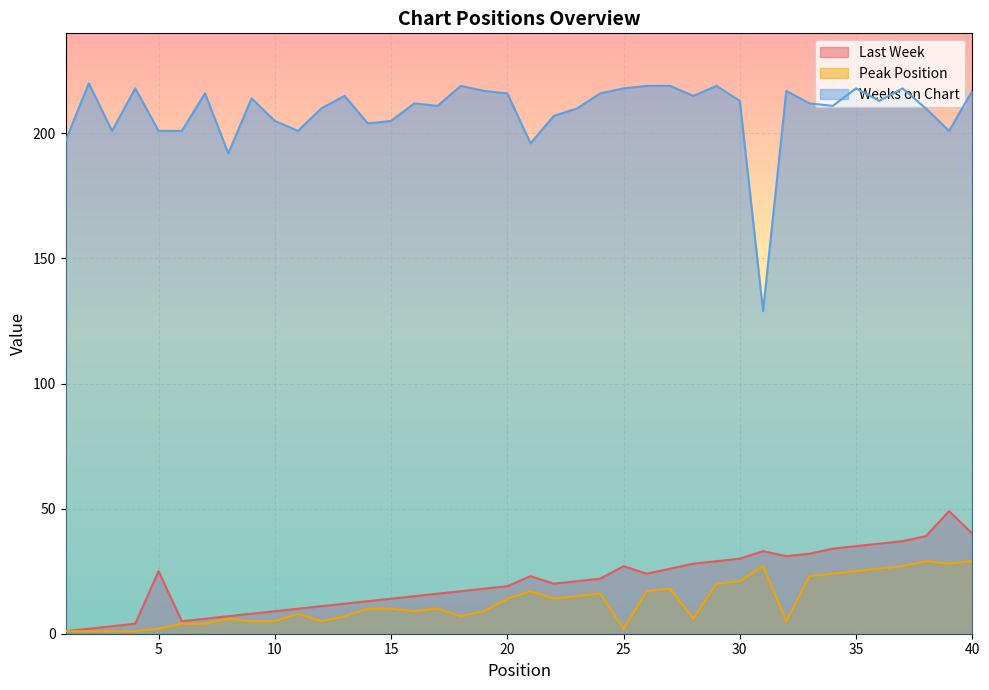

Is it true that Peak Position equals 7 at 13?

True